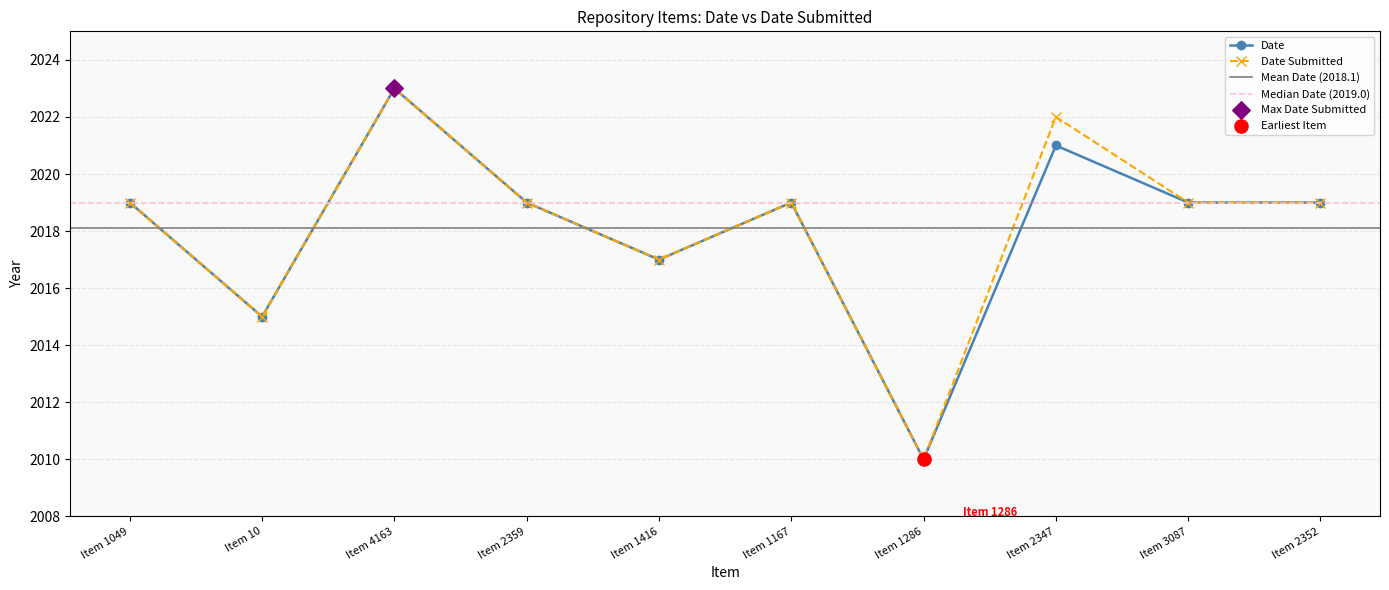

Is the value of Date at Item 3087 greater than the value of Date Submitted at Item 3087?

No